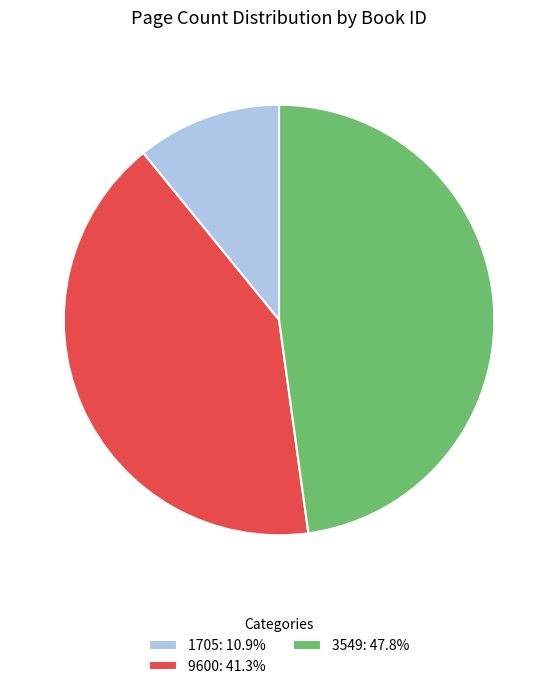

Is the sum of 3549: 47.8% and 9600: 41.3% greater than half?

Yes